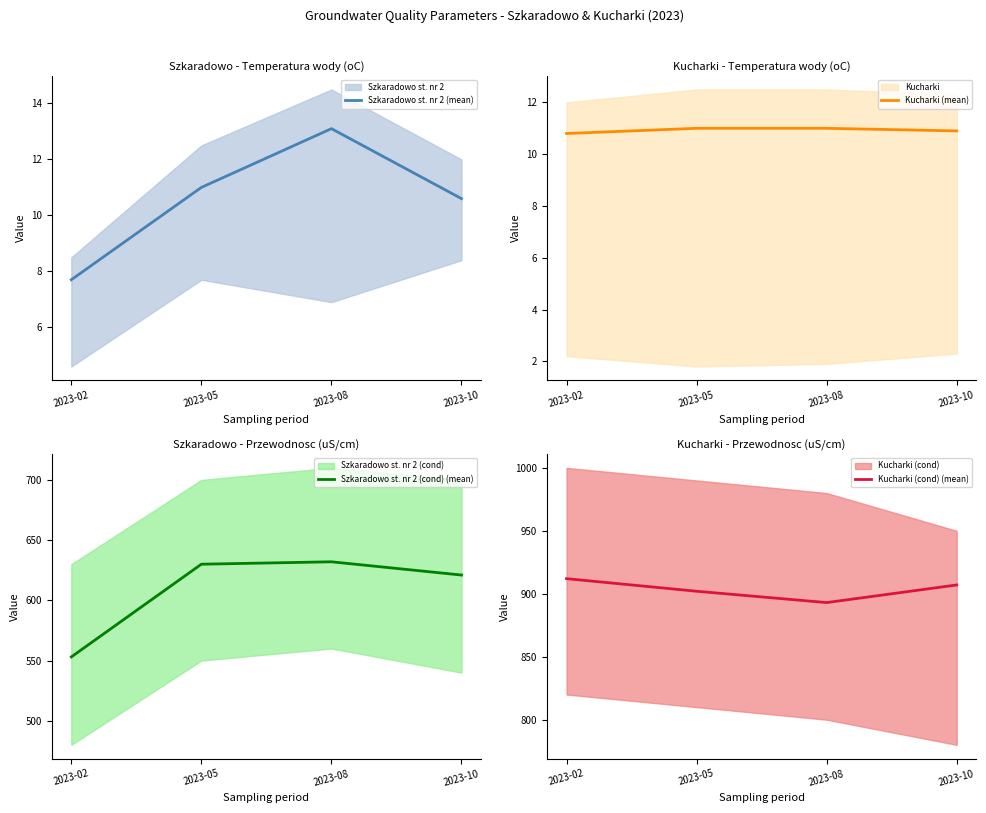

How many series are shown in this chart?

4